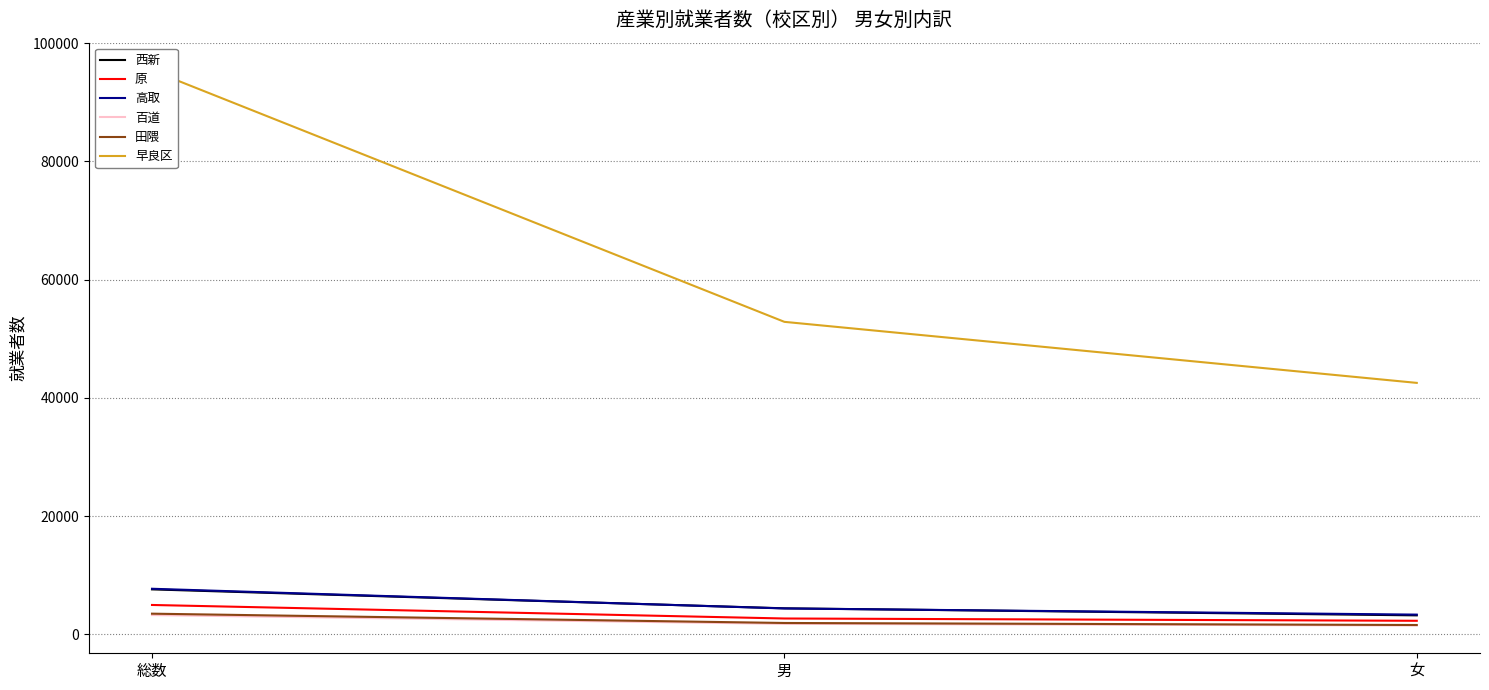

Reading left to right, extract all data points from this chart.

西新: 総数=7601	男=4396	女=3205
原: 総数=4963	男=2675	女=2288
高取: 総数=7705	男=4374	女=3331
百道: 総数=3258	男=1772	女=1486
田隈: 総数=3491	男=1917	女=1574
早良区: 総数=95396	男=52861	女=42535